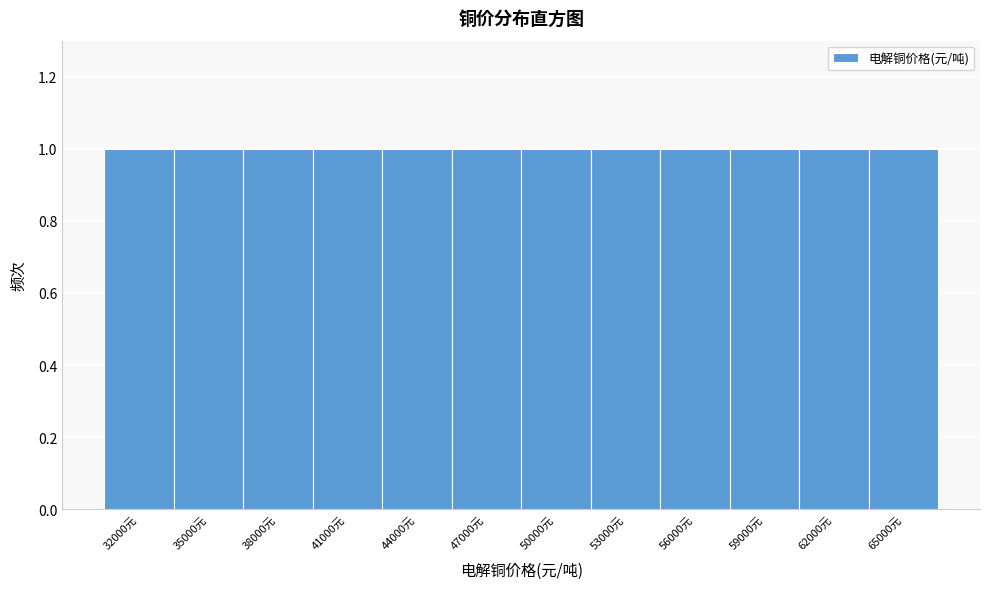

How tall is the bar that spans 36500 to 39500 on the x-axis? The values are not printed on the chart, so give them approximately, as read against the axis.

1